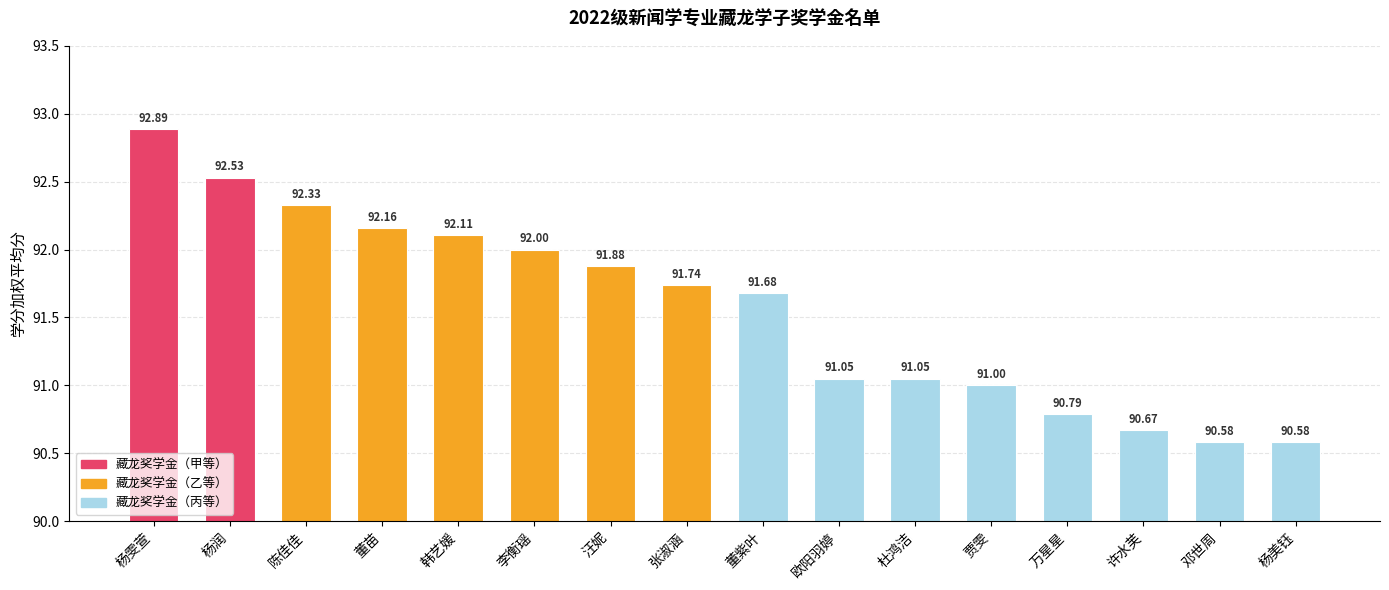

At which label does the data first exceed 91?

杨雯萱